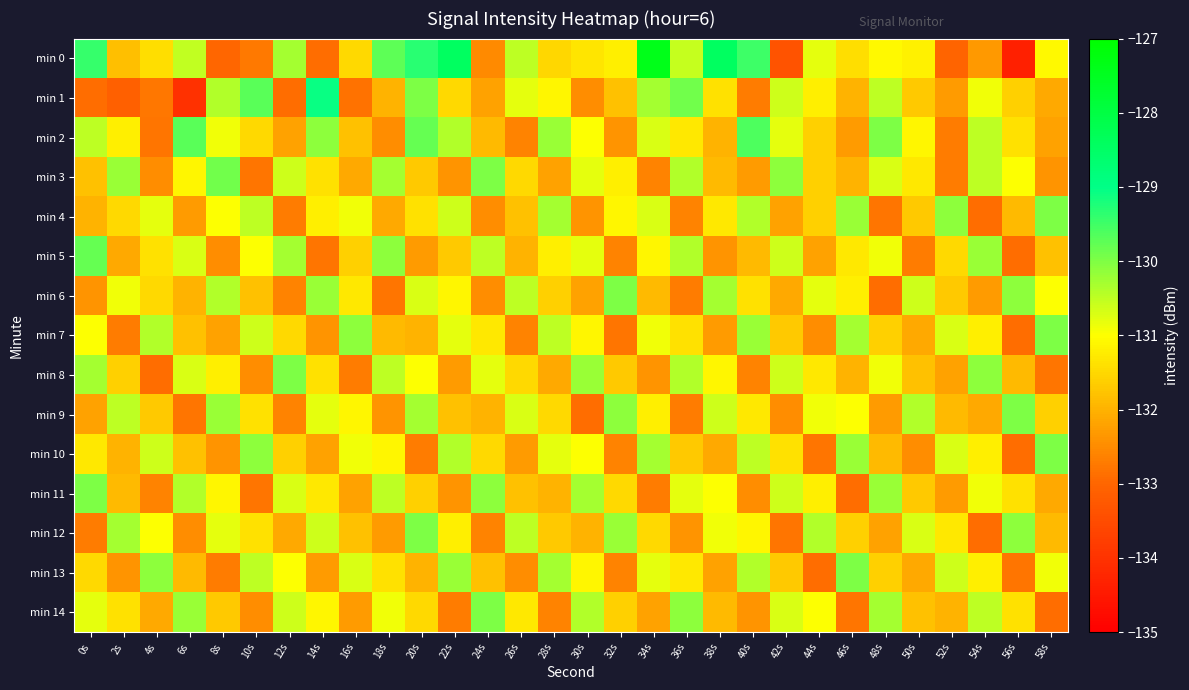

Which label corresponds to the smallest value in the chart?

56s